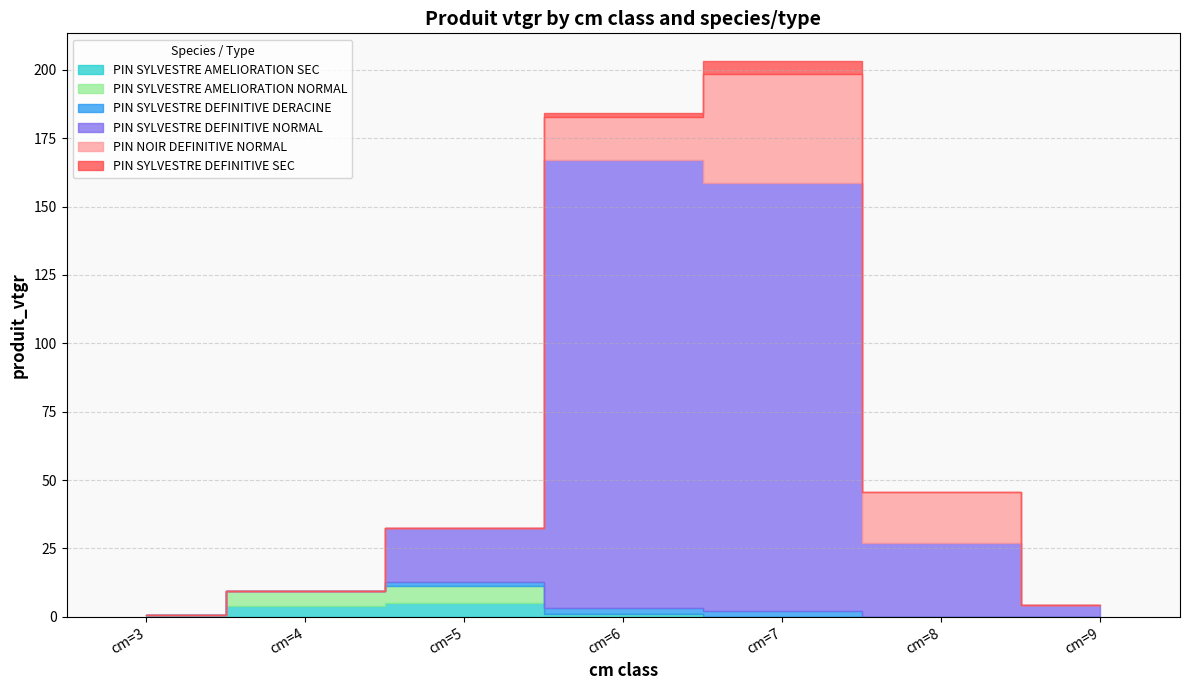

What is the difference between the PIN SYLVESTRE DEFINITIVE NORMAL values at cm=9 and cm=5?

15.5